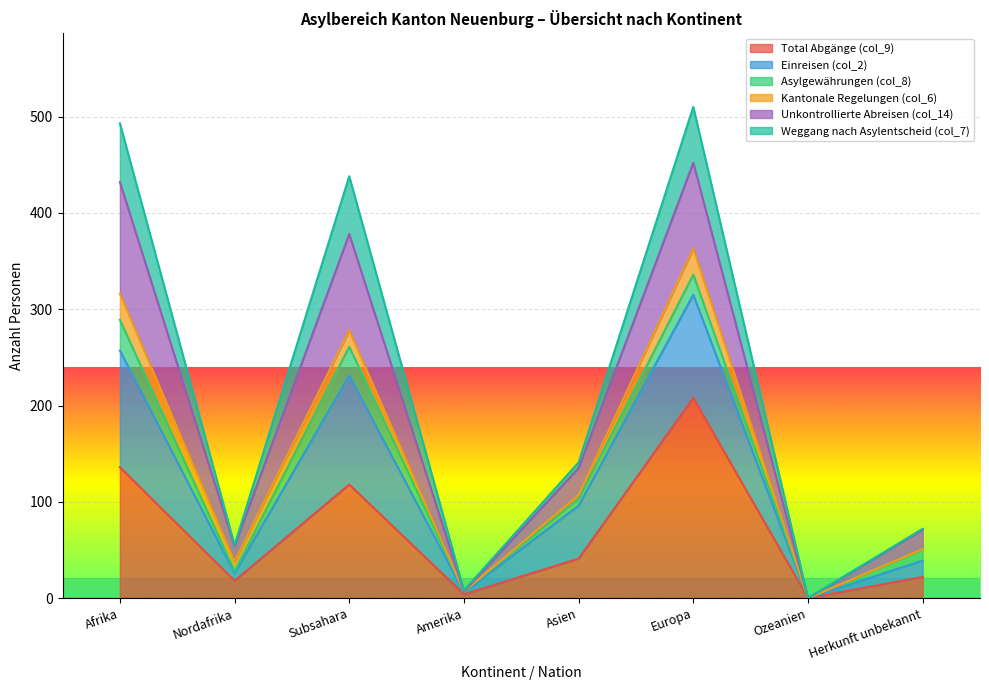

The value of Total Abgänge (col_9) at Europa is 105. True or false?

False